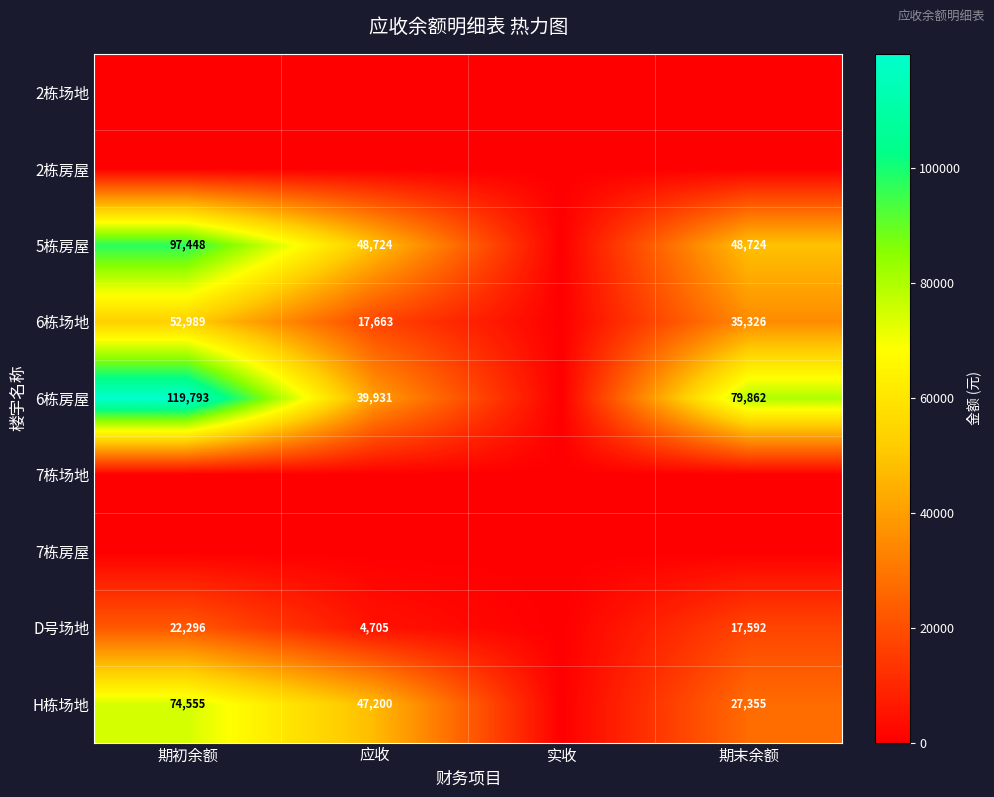

True or false: 6栋场地 has a value of 17663 at 应收.

True